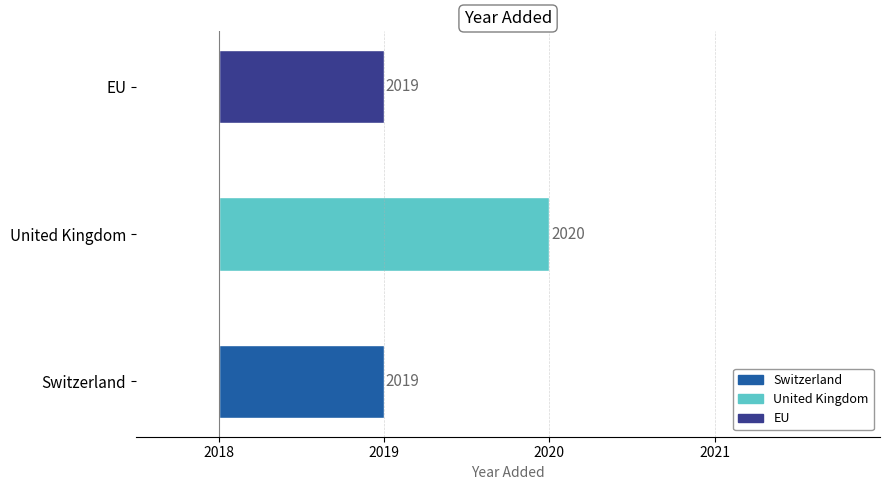

Is it true that the value at EU is 3000?

False